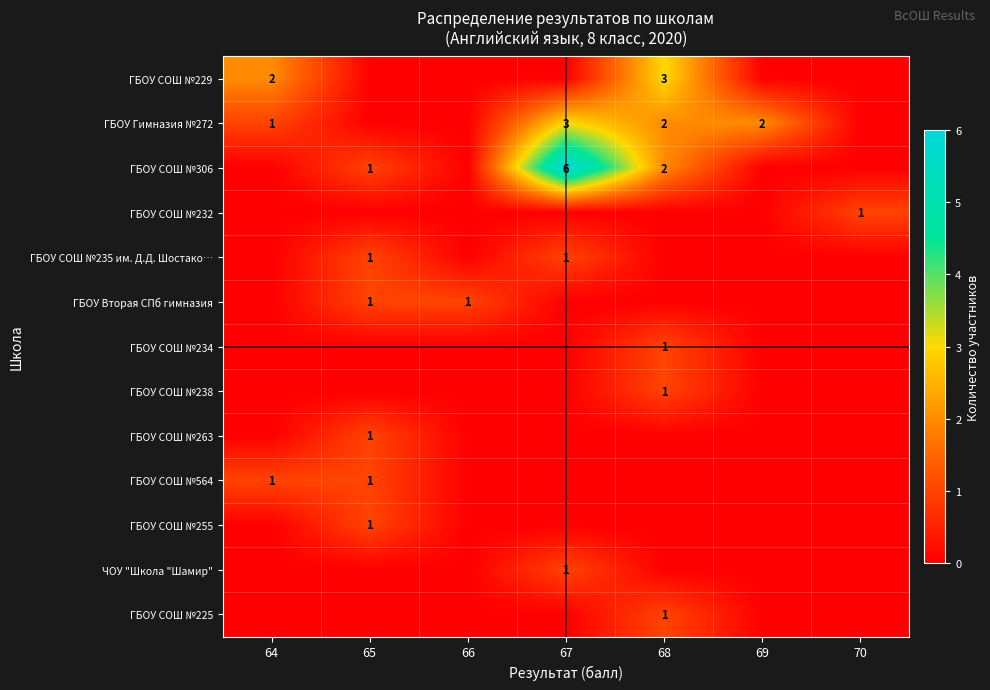

True or false: ГБОУ СОШ №235 им. Д.Д. Шостако… has a value of 1 at 67.

True